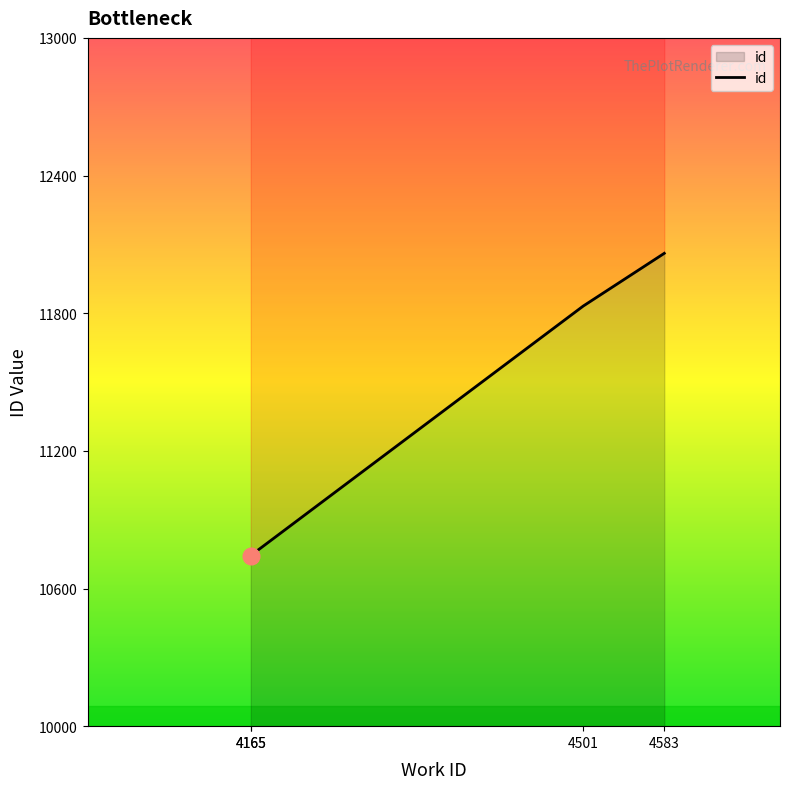

Which label corresponds to the smallest value in the chart?

4165